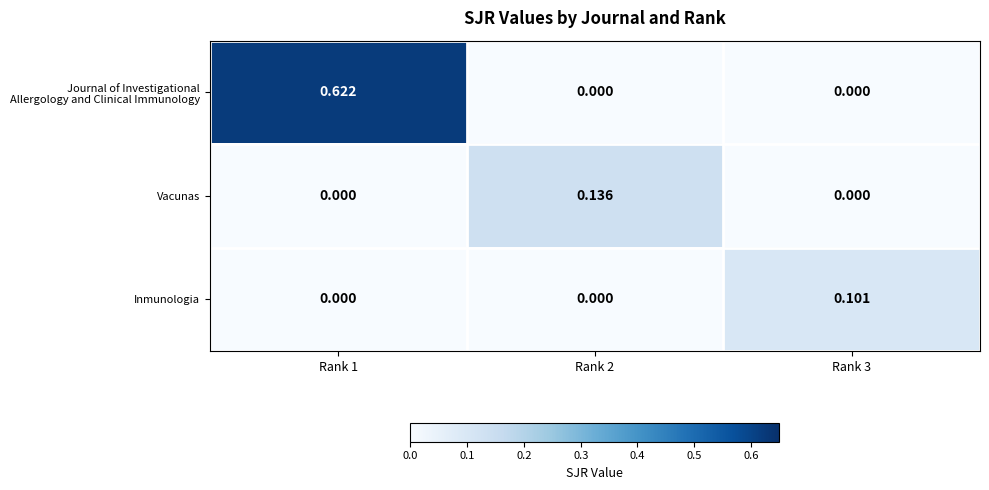

Between Rank 2 and Rank 3, which series saw the biggest shift?

Vacunas